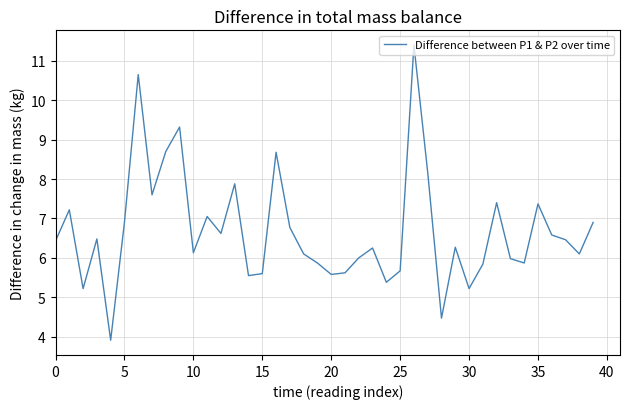

What is the greatest value displayed?

11.4